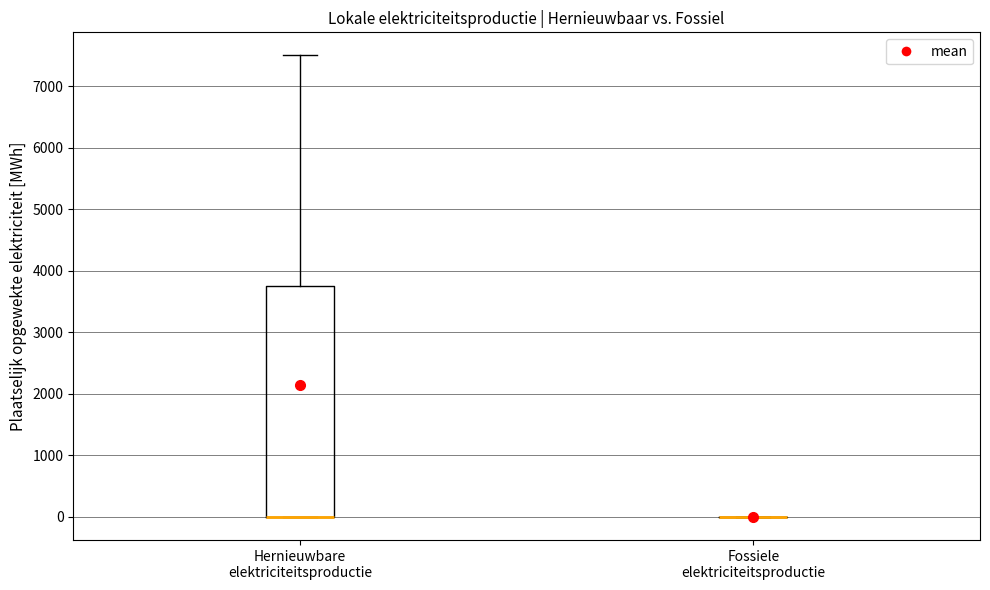

Where is the lower edge of the box for Hernieuwbare elektriciteitsproductie on the y-axis? The values are not printed on the chart, so give them approximately, as read against the axis.

0